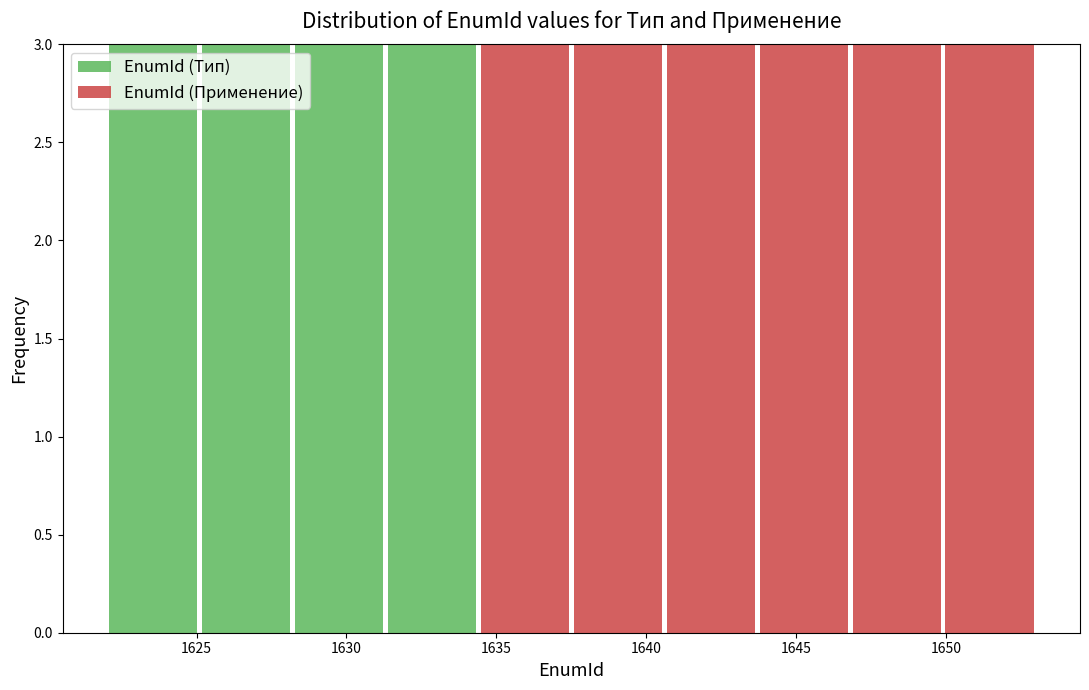

Reading left to right, transcribe this chart: for each stacked bar, give the range it covers on the x-axis and its total height. Neither the bar edges nor the heights are printed on the chart, so give them approximately, as read against the axes.

1622.0 to 1625.1: 3
1625.1 to 1628.2: 3
1628.2 to 1631.3: 3
1631.3 to 1634.4: 3
1634.4 to 1637.5: 3
1637.5 to 1640.6: 3
1640.6 to 1643.7: 3
1643.7 to 1646.8: 3
1646.8 to 1649.9: 3
1649.9 to 1653.0: 3